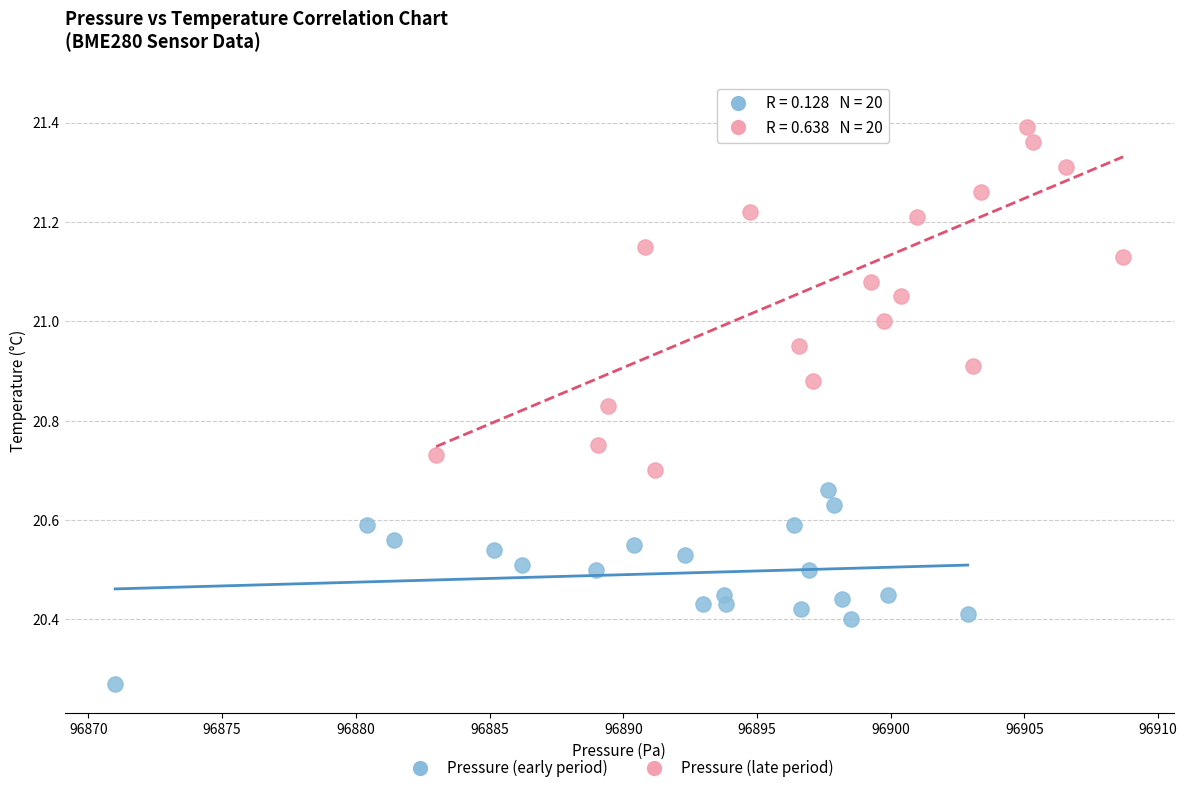

Which series contains the lowest Y value?

Pressure (early period)